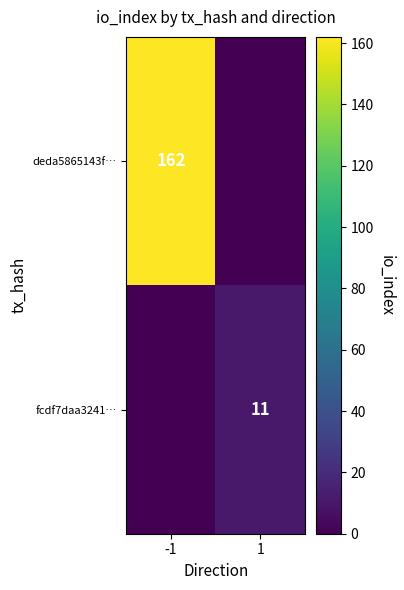

The deda5865143f… series shows 224 at -1. True or false?

False